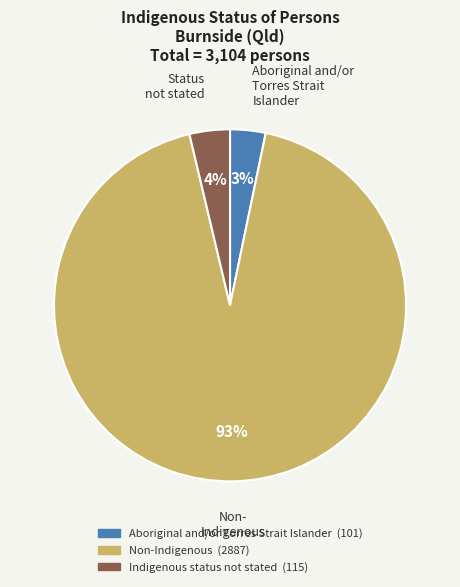

Which slice is the largest?

Non-Indigenous